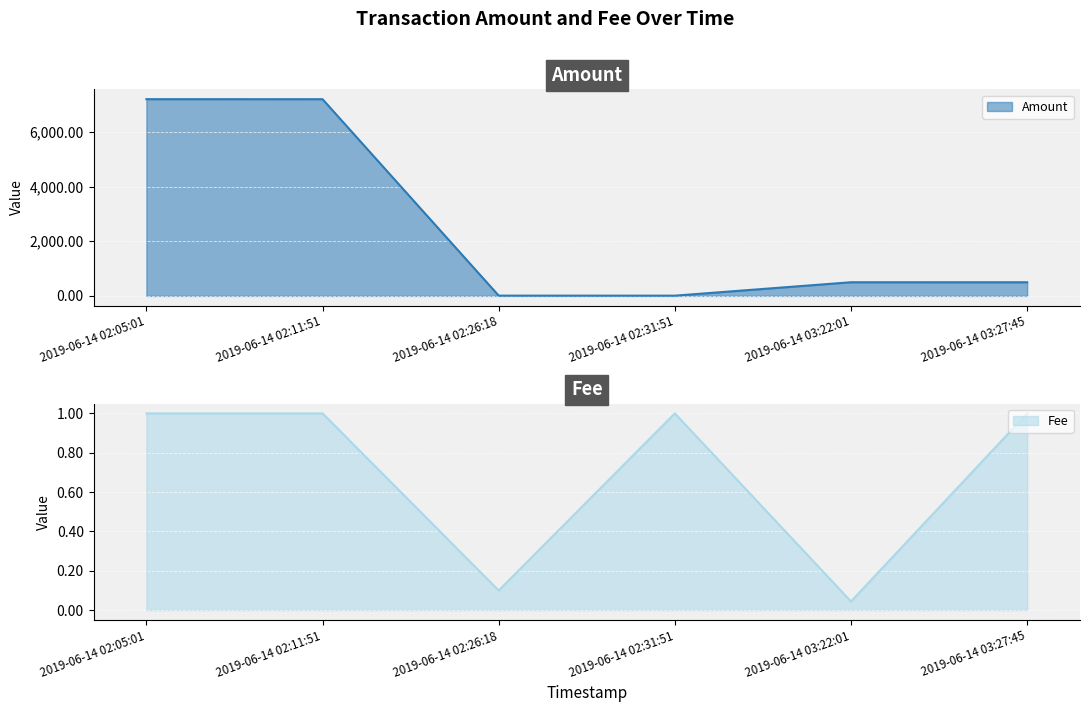

At how many categories does at least one series exceed 2986?

2